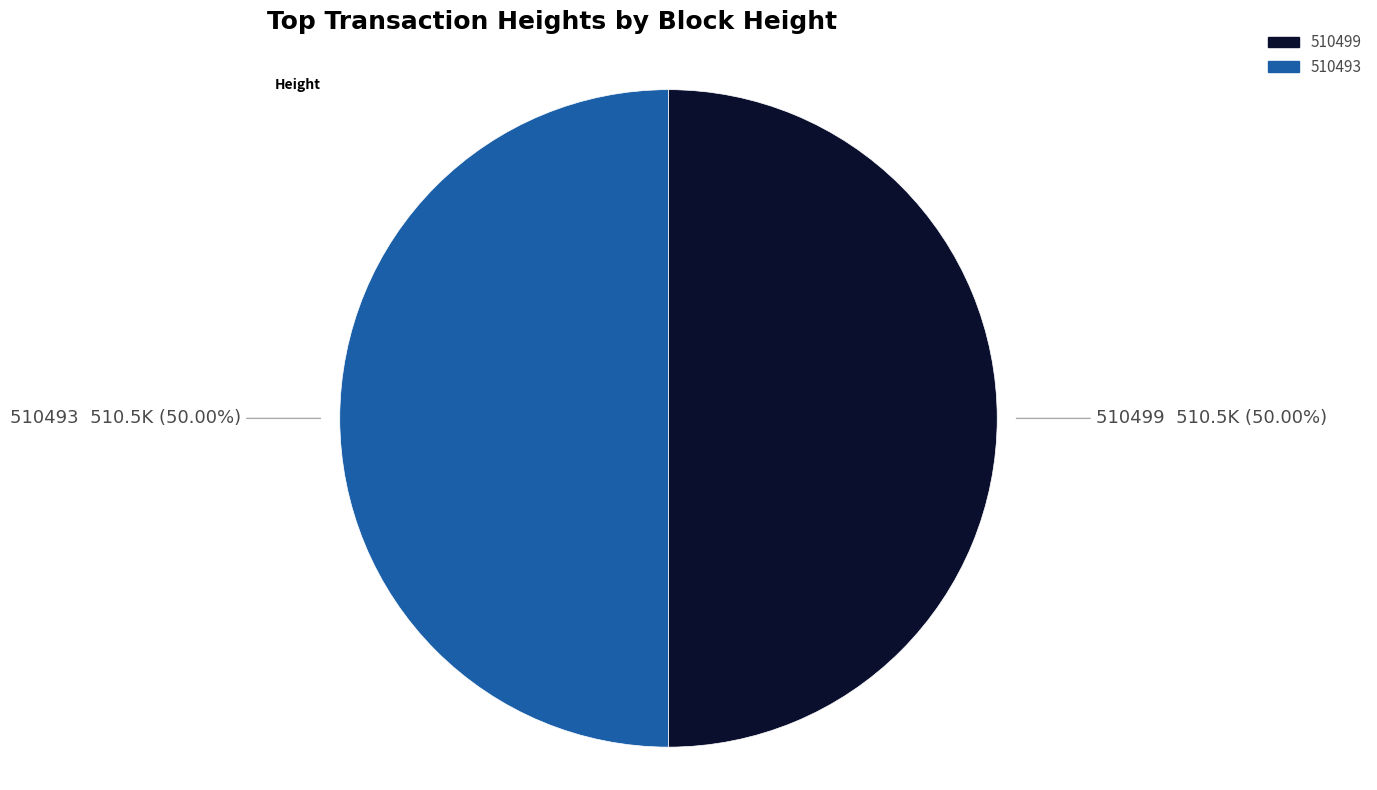

To the nearest percent, what is the combined percentage of 510493 and 510499?

100%